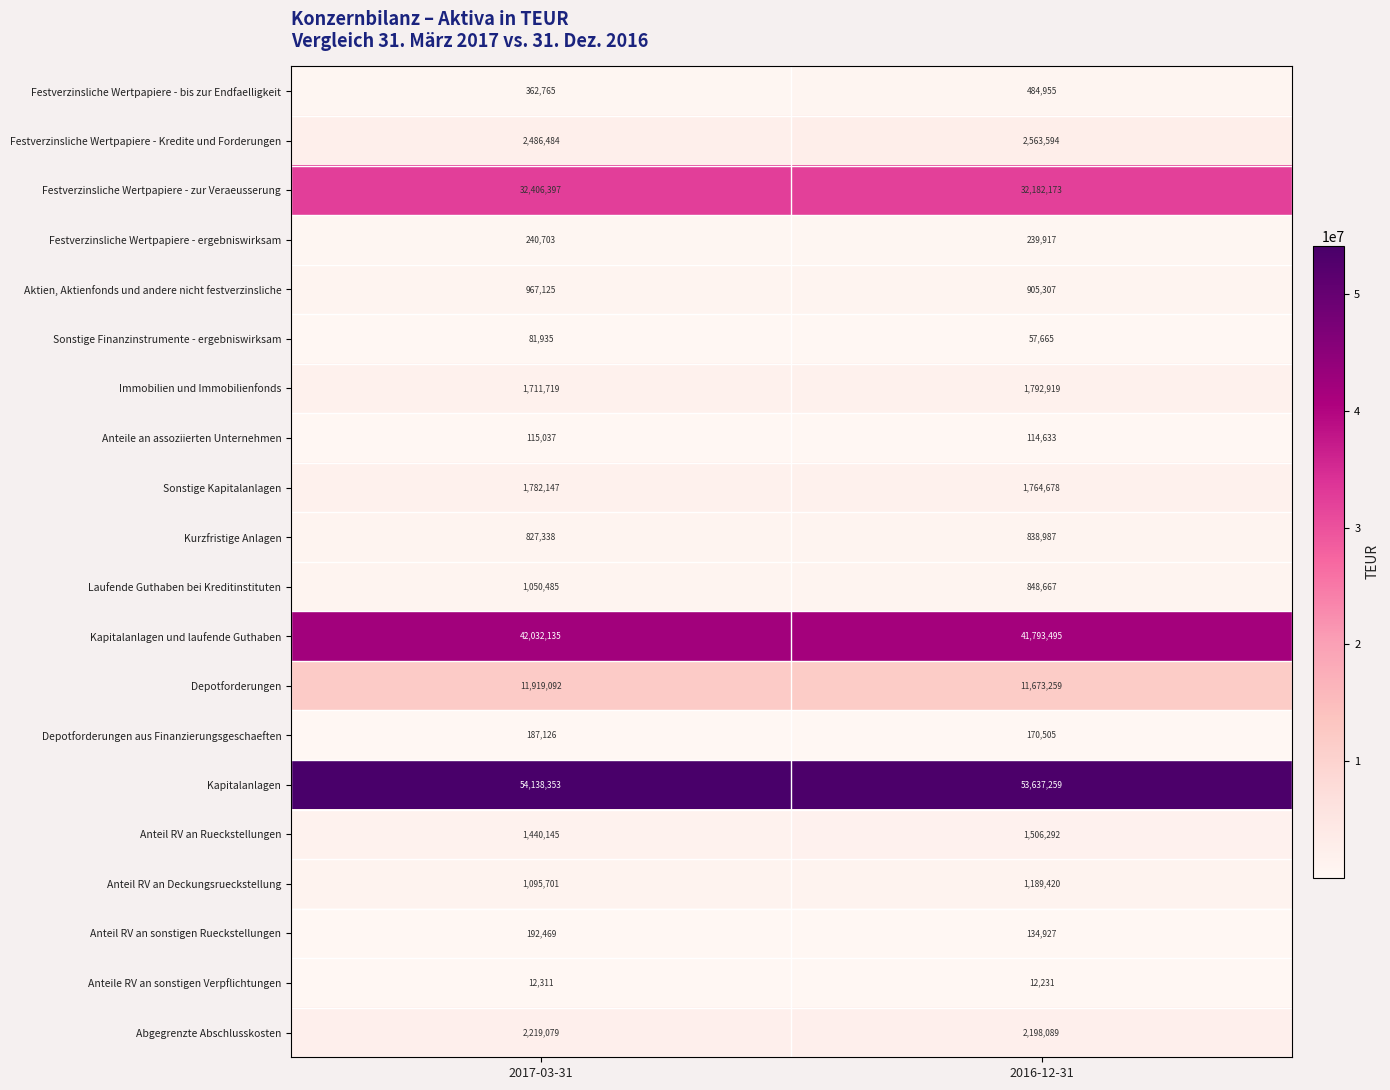

At which category is the sum across all series the highest?

2017-03-31